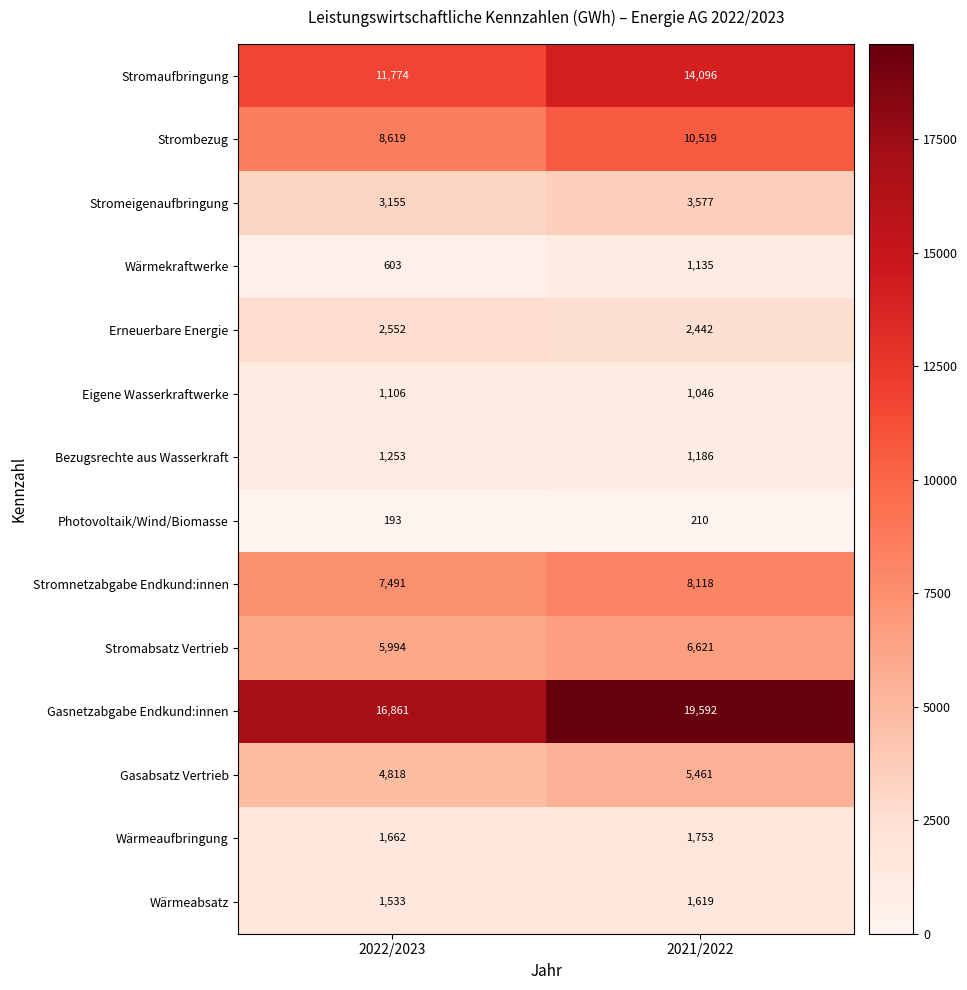

Between 2022/2023 and 2021/2022, which series saw the biggest shift?

Gasnetzabgabe Endkund:innen